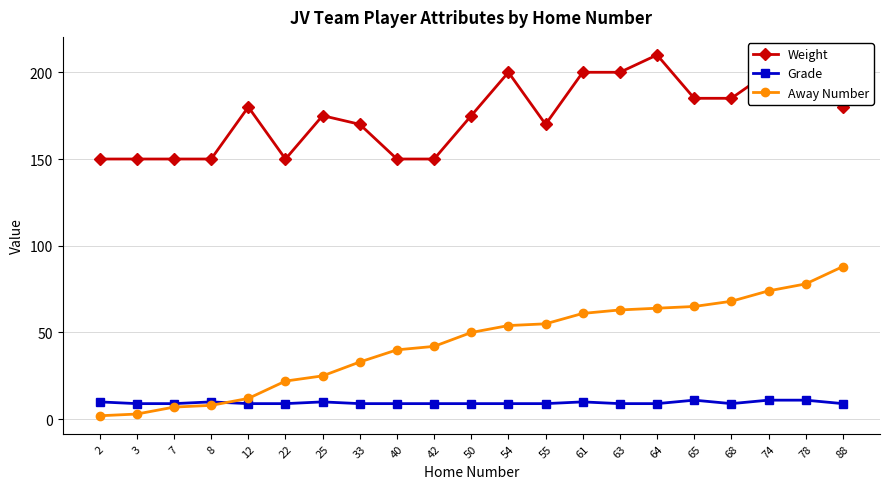

Reading right to left, extract all data points from this chart.

Weight: 180	195	200	185	185	210	200	200	170	200	175	150	150	170	175	150	180	150	150	150	150
Grade: 9	11	11	9	11	9	9	10	9	9	9	9	9	9	10	9	9	10	9	9	10
Away Number: 88	78	74	68	65	64	63	61	55	54	50	42	40	33	25	22	12	8	7	3	2